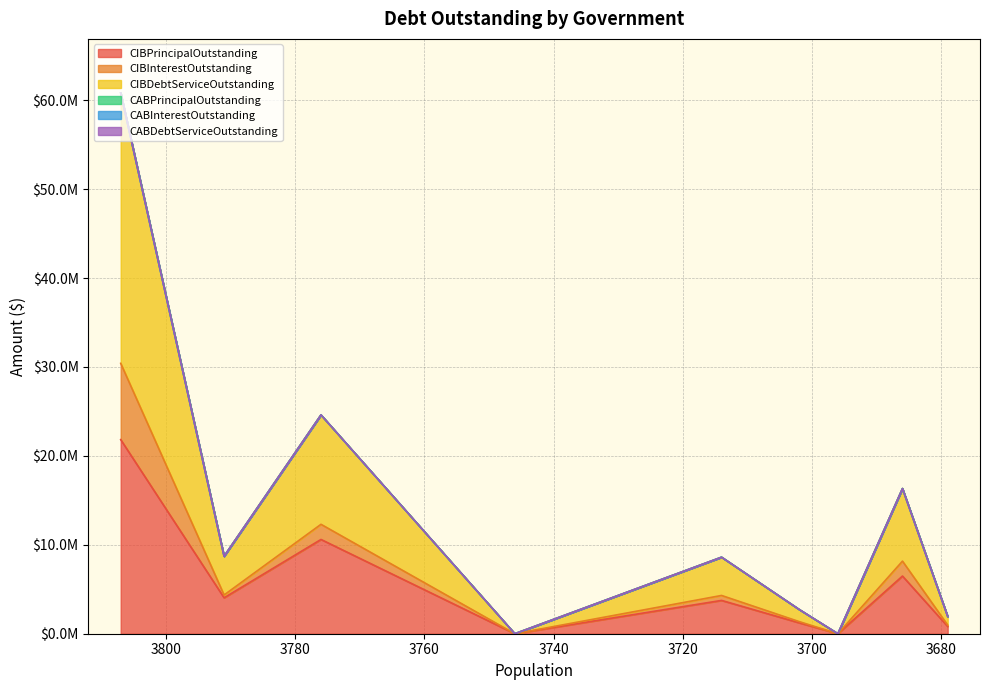

Does the chart have visible grid lines?

Yes